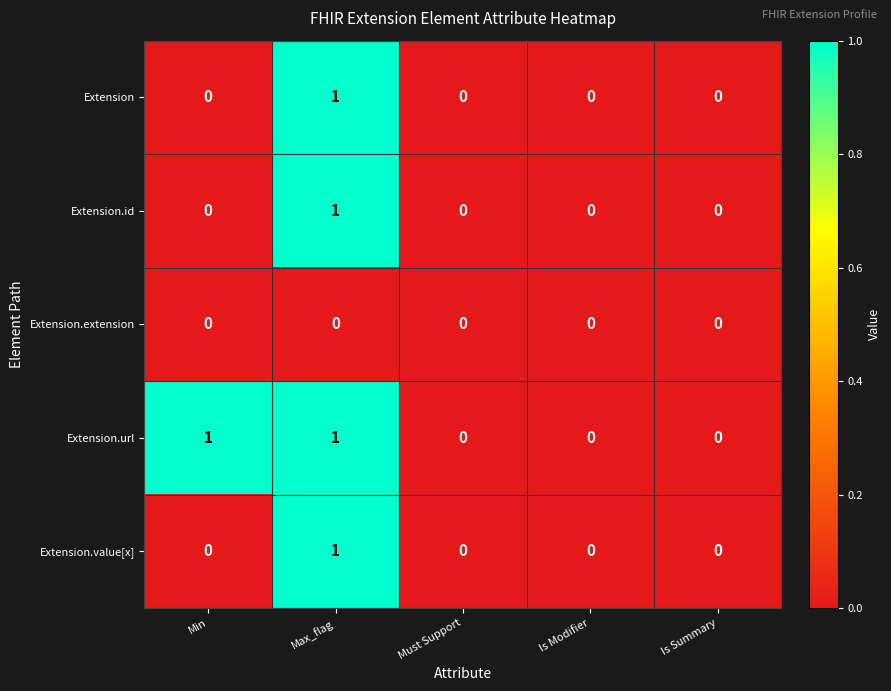

What is the maximum value shown in the chart?

1